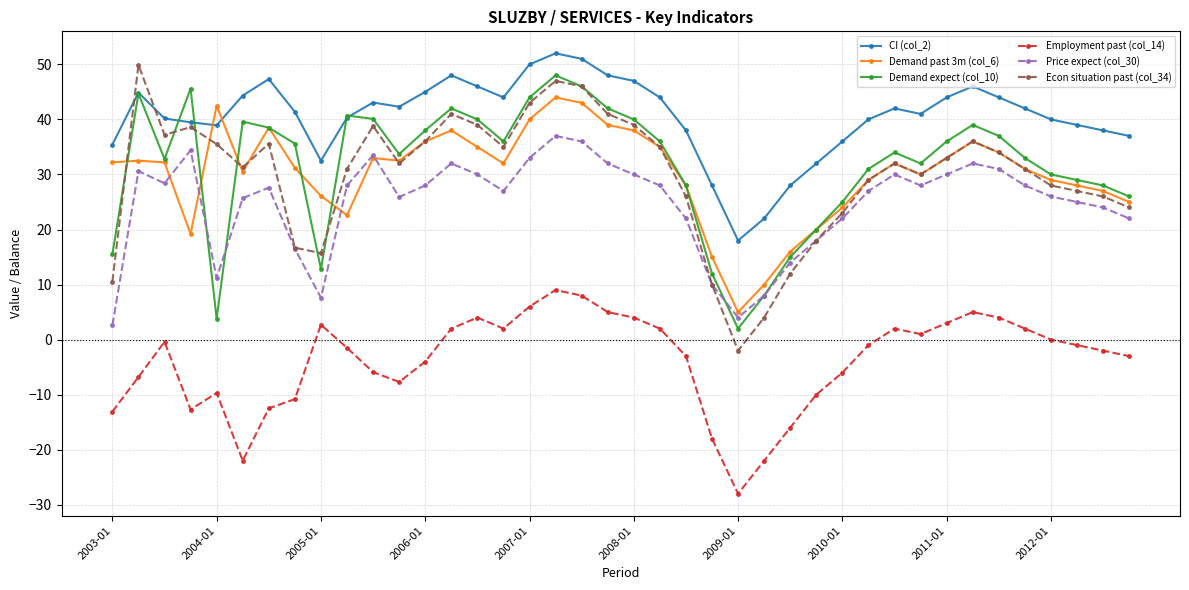

How many lines are shown in the chart?

6